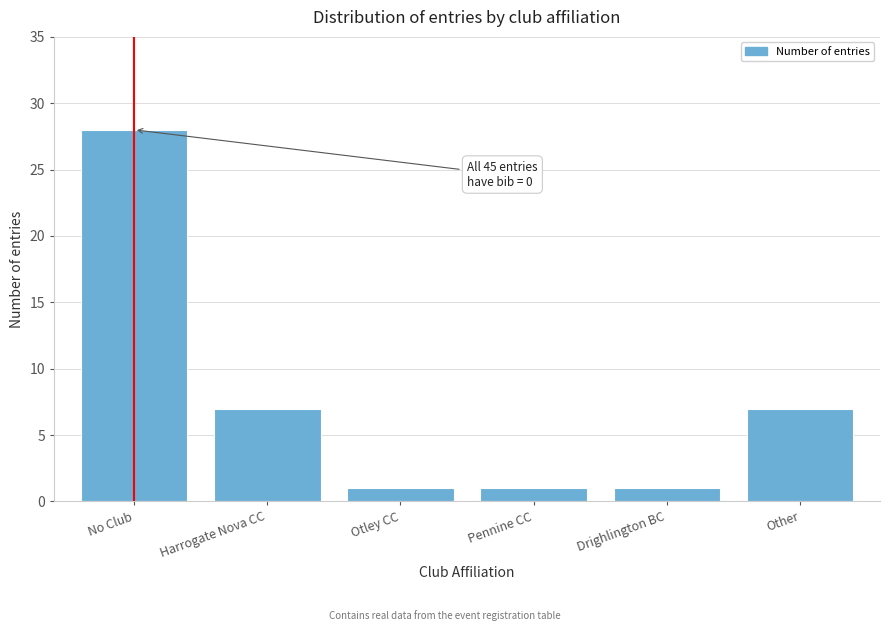

Reading right to left, extract all data points from this chart.

Other=7	Drighlington BC=1	Pennine CC=1	Otley CC=1	Harrogate Nova CC=7	No Club=28